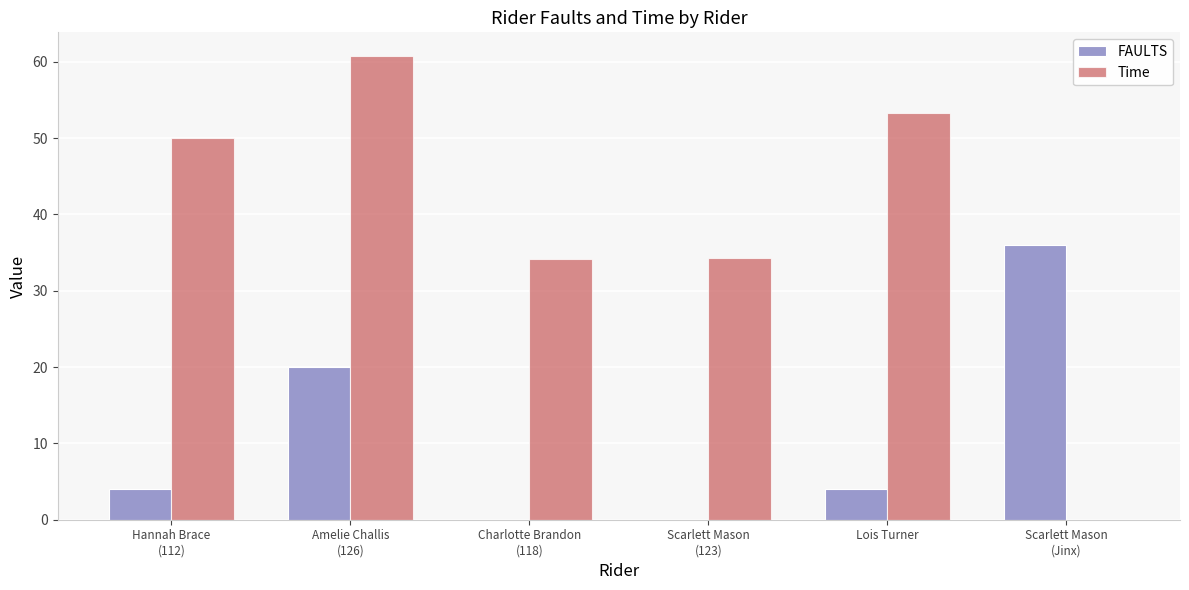

What is the sum of all Time values?

232.7